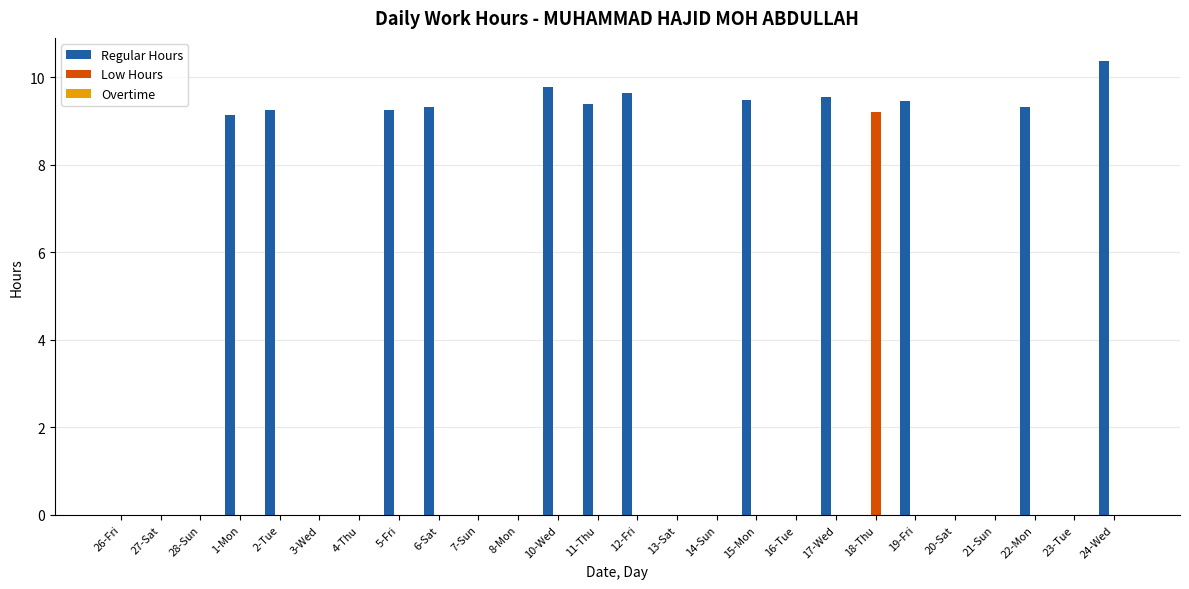

How many categories are shown in the chart?

26